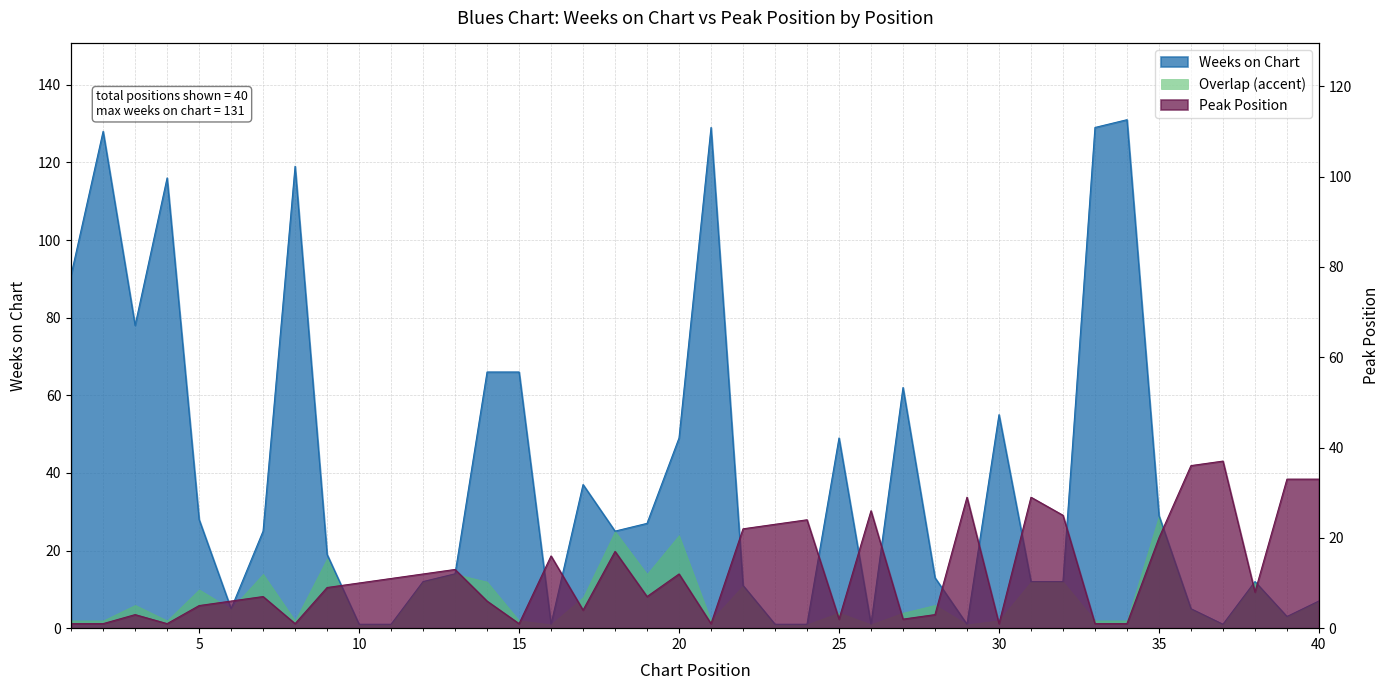

The value of Weeks on Chart at 40 is 3. True or false?

False